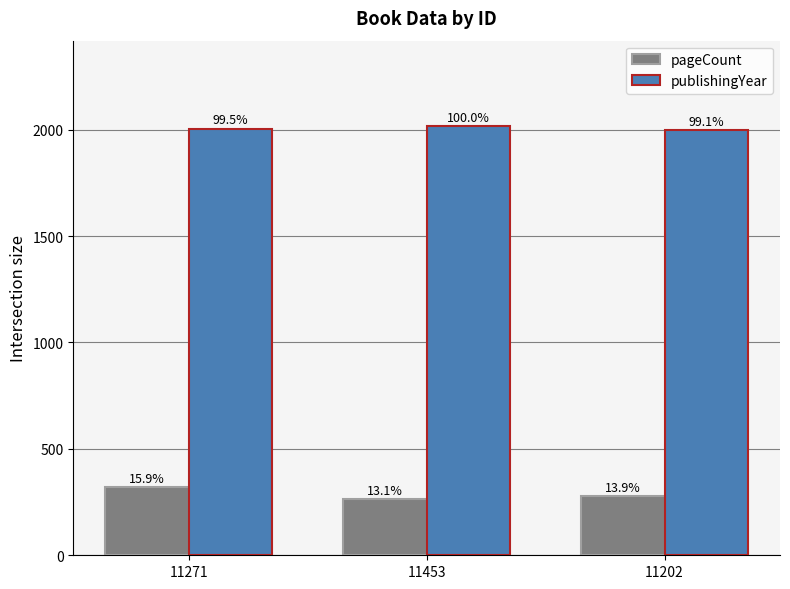

What are all the series names shown in the legend?

pageCount, publishingYear